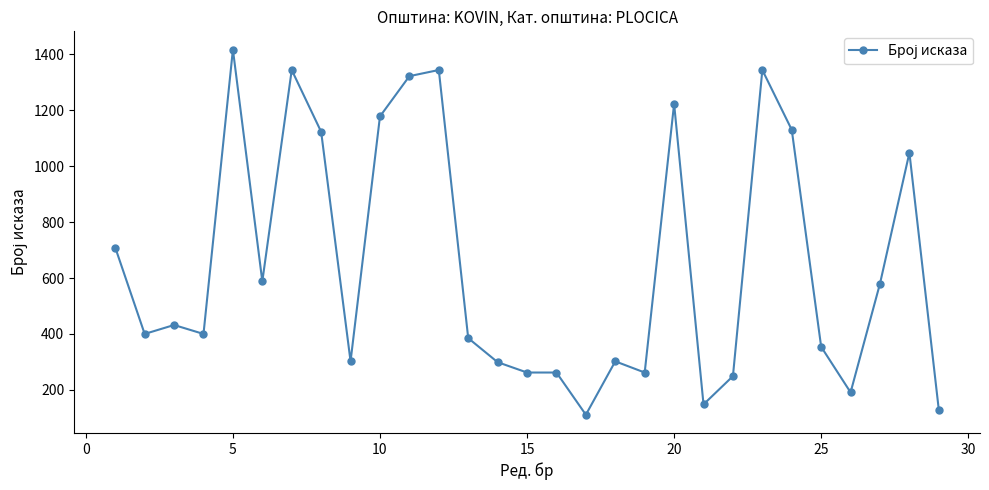

Count the number of data series in this chart.

1